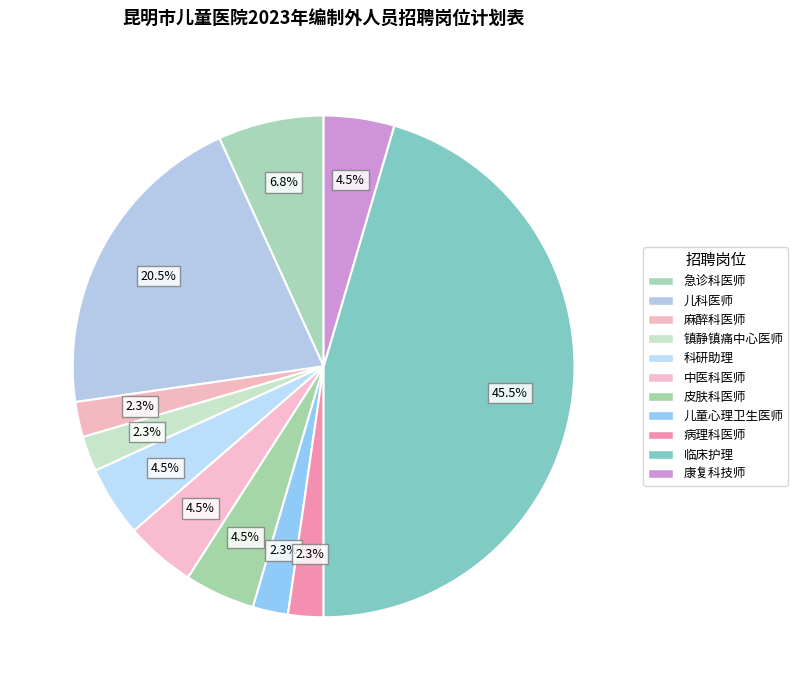

Is the sum of 病理科医师 and 皮肤科医师 greater than half?

No